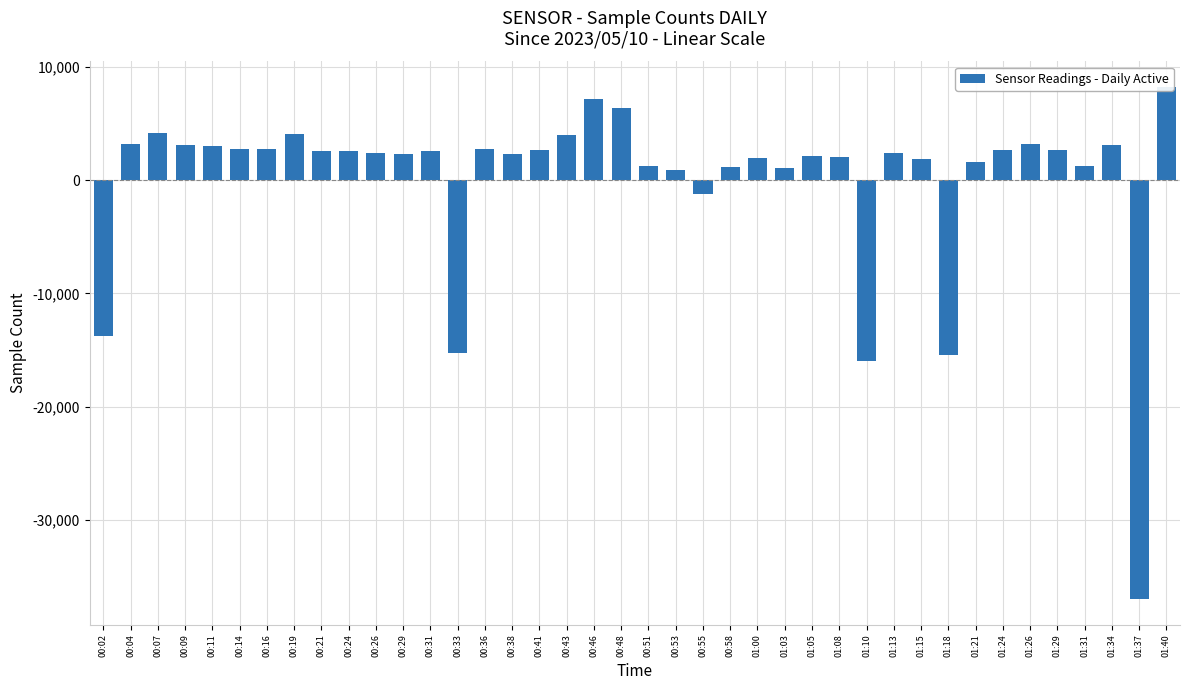

How many negative values are there?

6